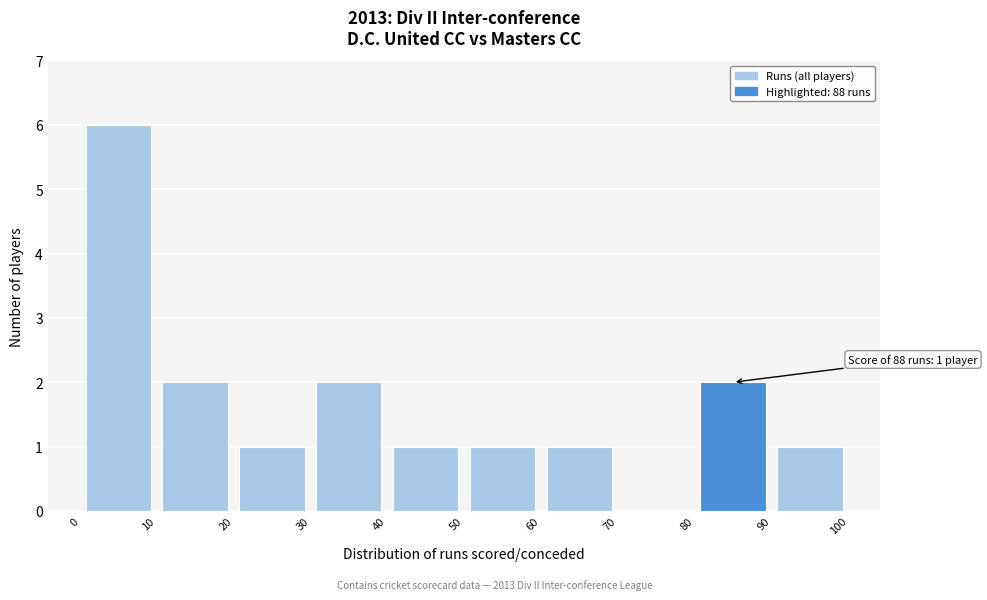

Which range on the x-axis has the tallest bar?

0 to 10